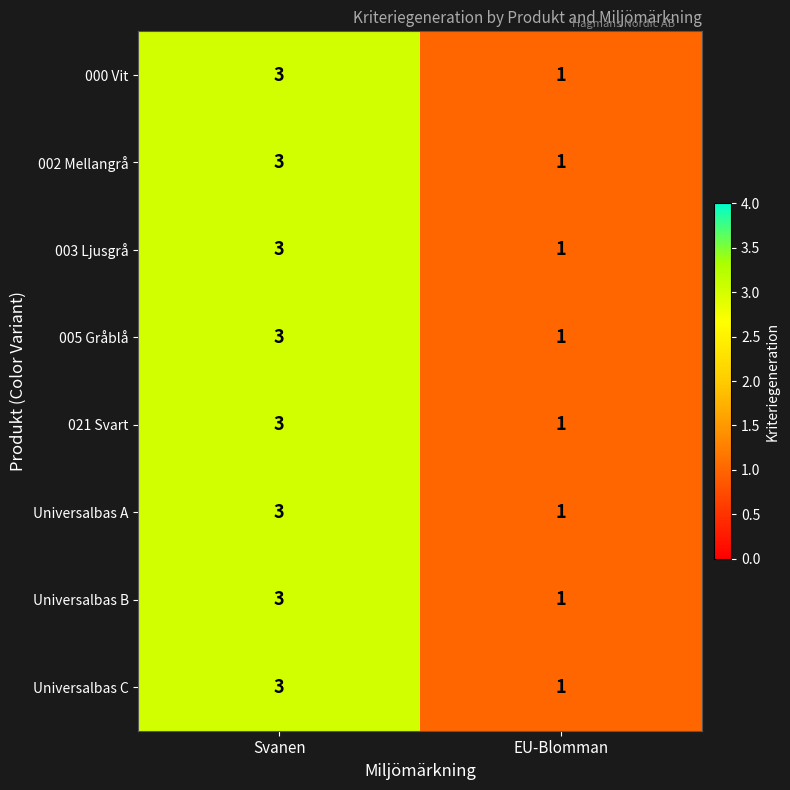

The value of 000 Vit at Svanen is 3. True or false?

True